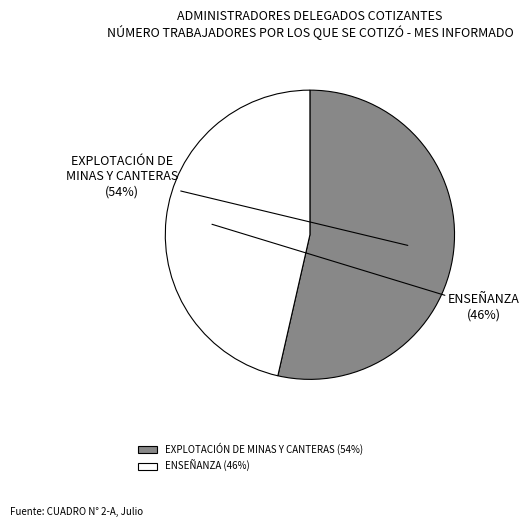

Rank the categories by value from highest to lowest.

EXPLOTACIÓN DE MINAS Y CANTERAS, ENSEÑANZA